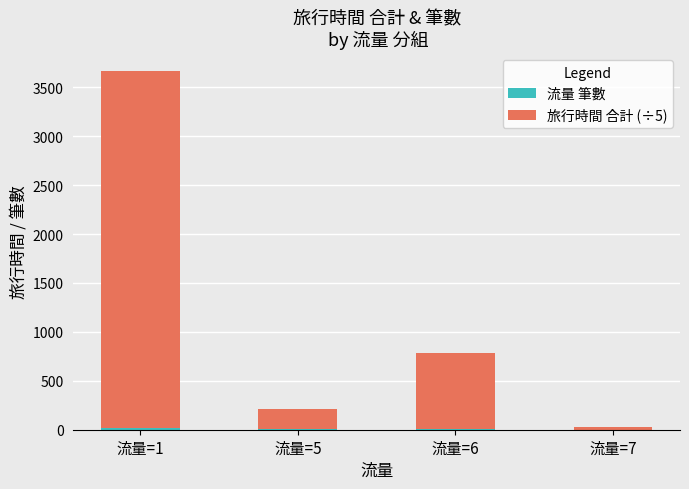

At which category is the sum across all series the highest?

流量=1